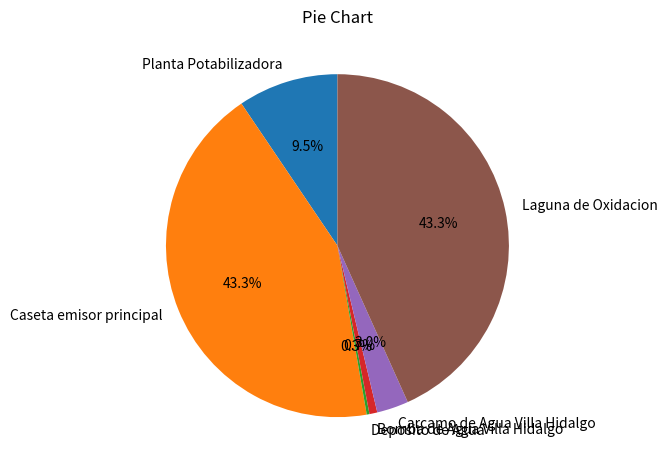

Is there a majority slice in this chart?

No